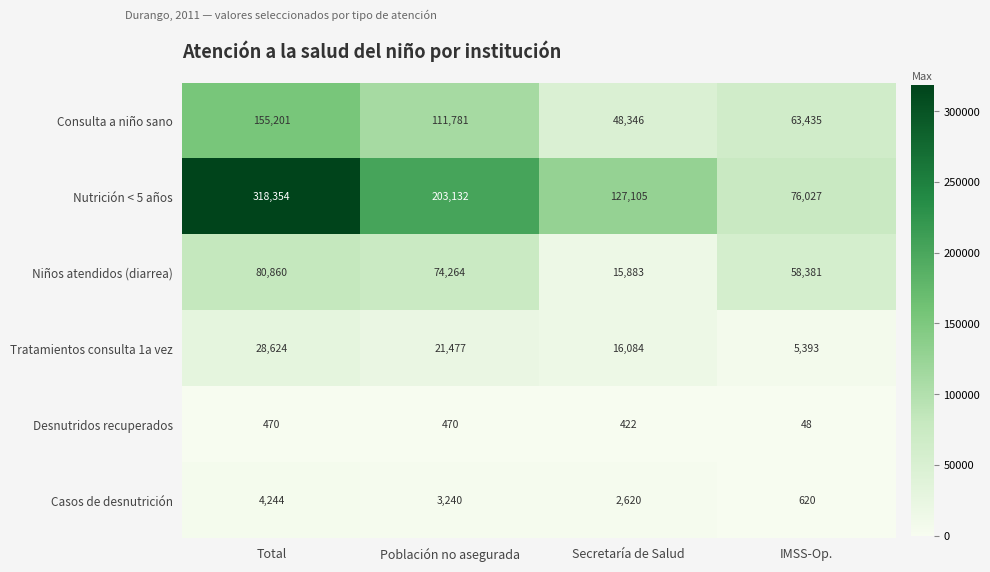

Reading left to right, extract all data points from this chart.

Consulta a niño sano: Total=155201	Población no asegurada=111781	Secretaría de Salud=48346	IMSS-Op.=63435
Nutrición < 5 años: Total=318354	Población no asegurada=203132	Secretaría de Salud=127105	IMSS-Op.=76027
Niños atendidos (diarrea): Total=80860	Población no asegurada=74264	Secretaría de Salud=15883	IMSS-Op.=58381
Tratamientos consulta 1a vez: Total=28624	Población no asegurada=21477	Secretaría de Salud=16084	IMSS-Op.=5393
Desnutridos recuperados: Total=470	Población no asegurada=470	Secretaría de Salud=422	IMSS-Op.=48
Casos de desnutrición: Total=4244	Población no asegurada=3240	Secretaría de Salud=2620	IMSS-Op.=620